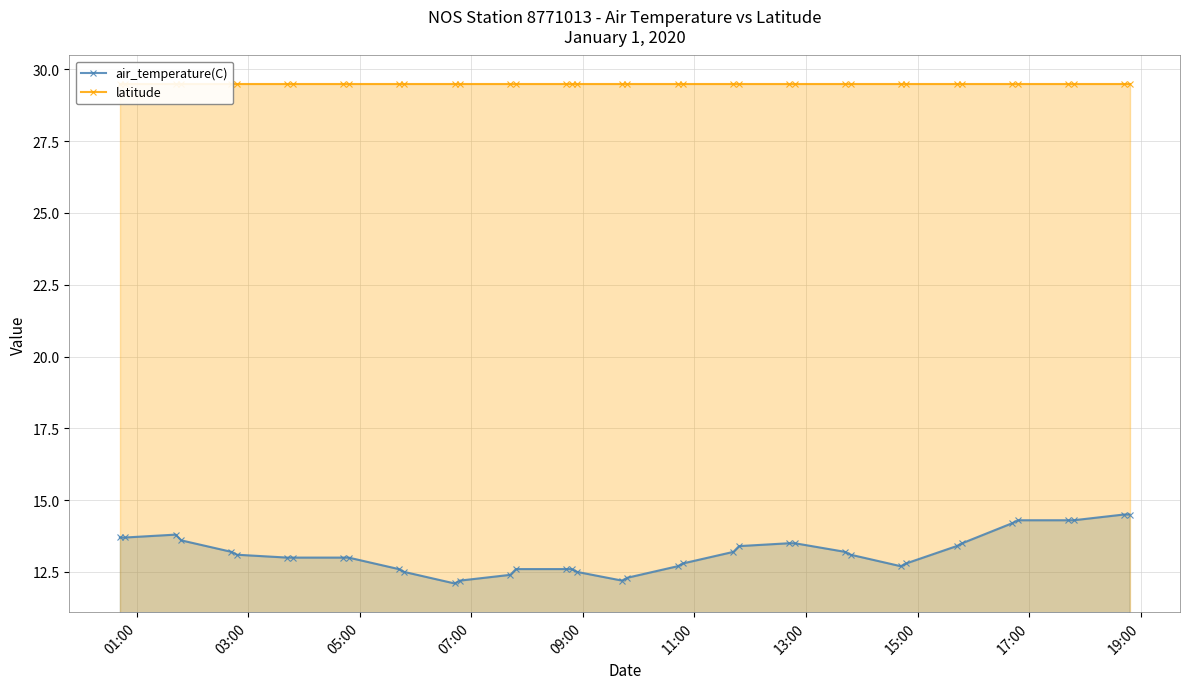

True or false: latitude and air_temperature(C) intersect in this chart.

False